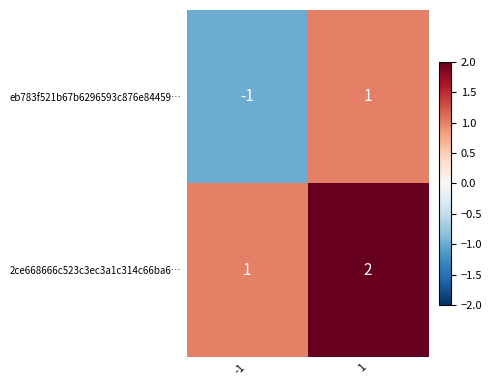

Which category has the highest value across all series?

1